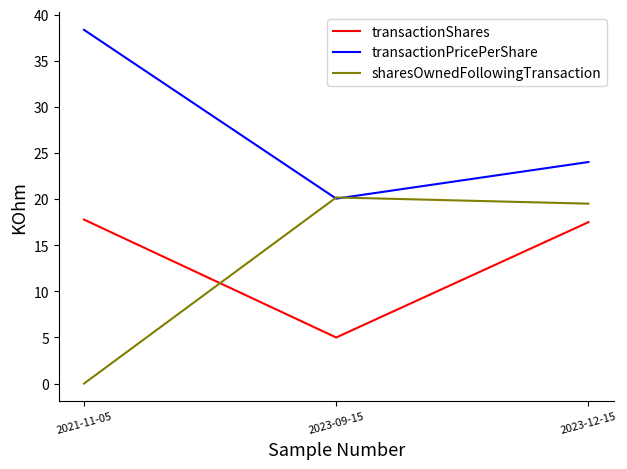

The transactionShares series shows 5.0 at 2023-09-15. True or false?

True